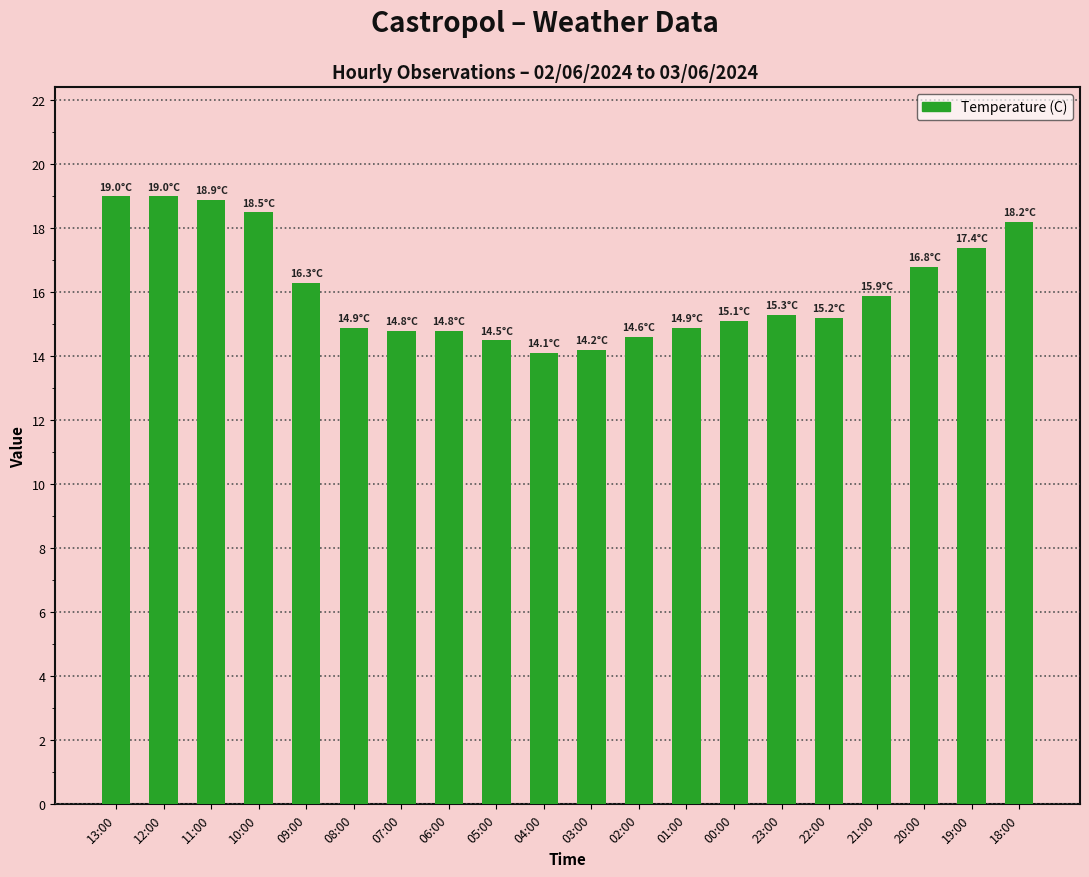

What is the difference between the values at 01:00 and 05:00?

0.4